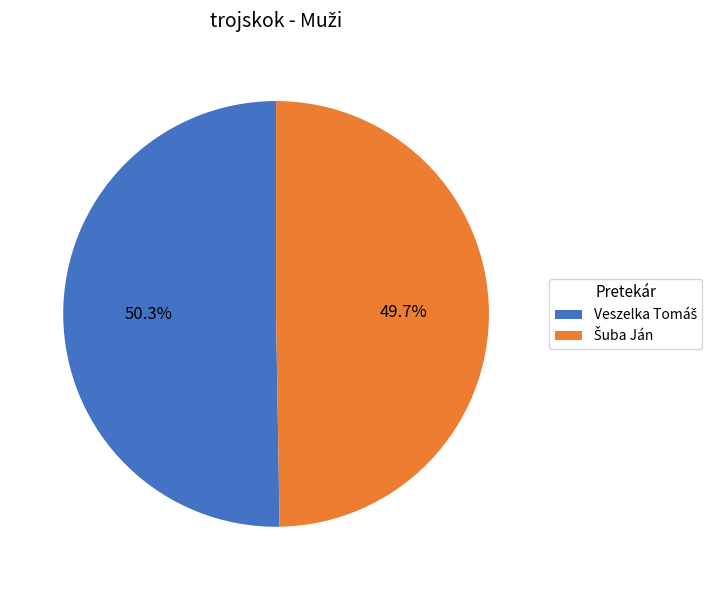

Is there any slice that represents more than half of the pie?

Yes